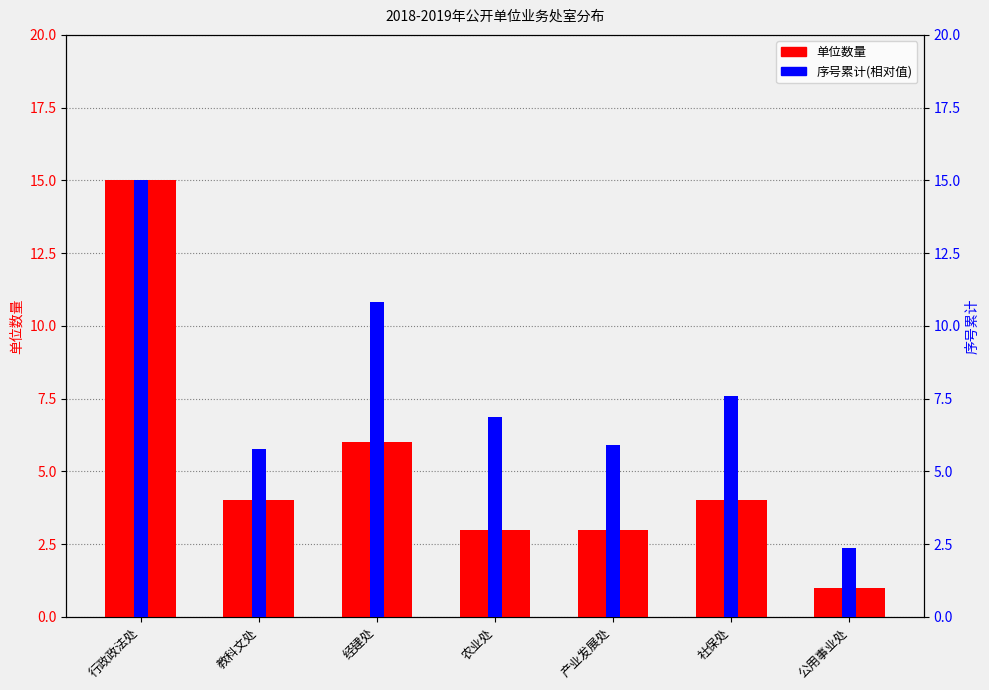

Is the value of 单位数量 at 产业发展处 greater than the value of 序号累计(相对) at 教科文处?

No